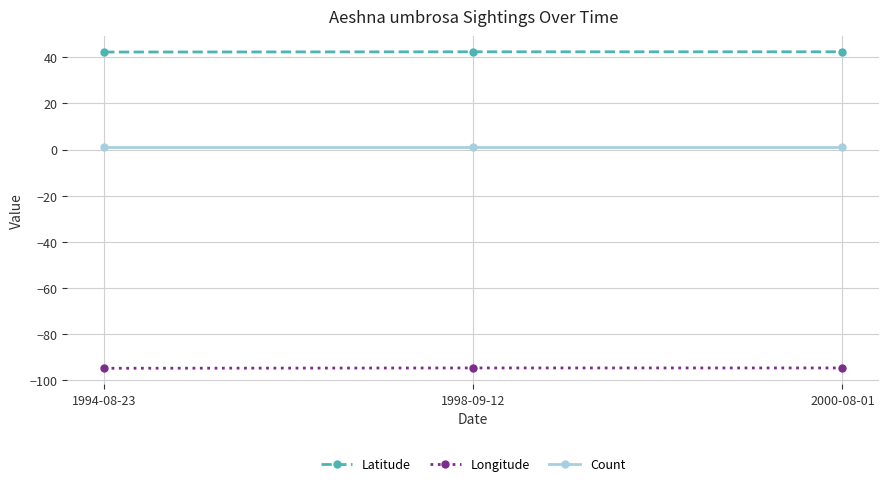

Does the chart have visible grid lines?

Yes